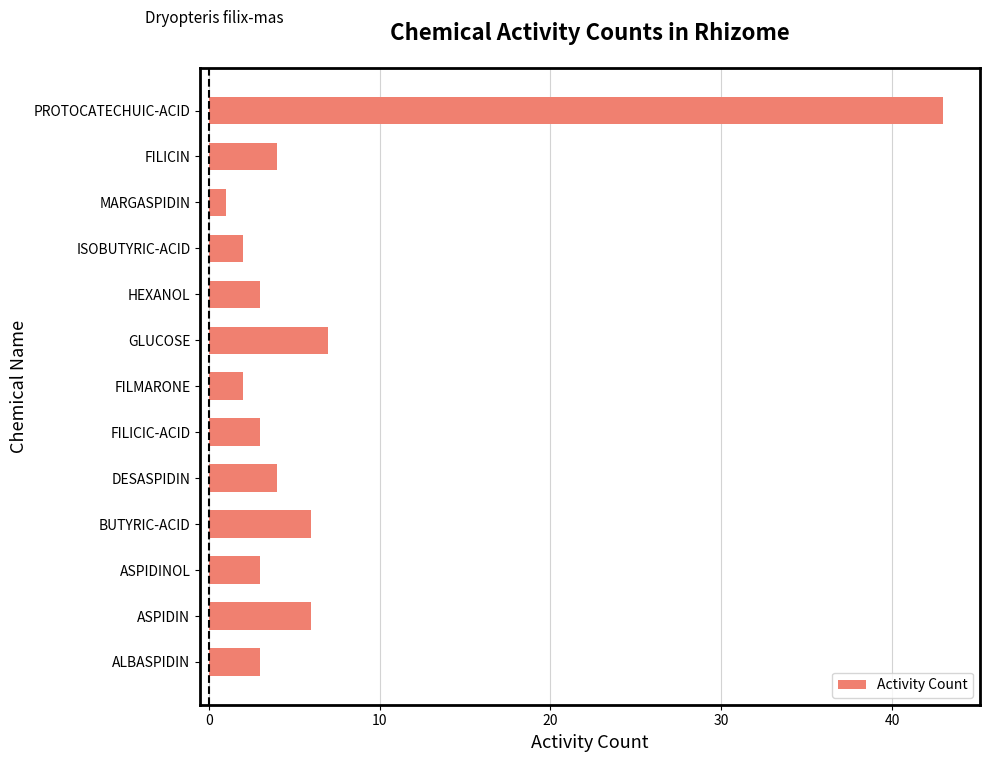

The value at ALBASPIDIN is 1. True or false?

False